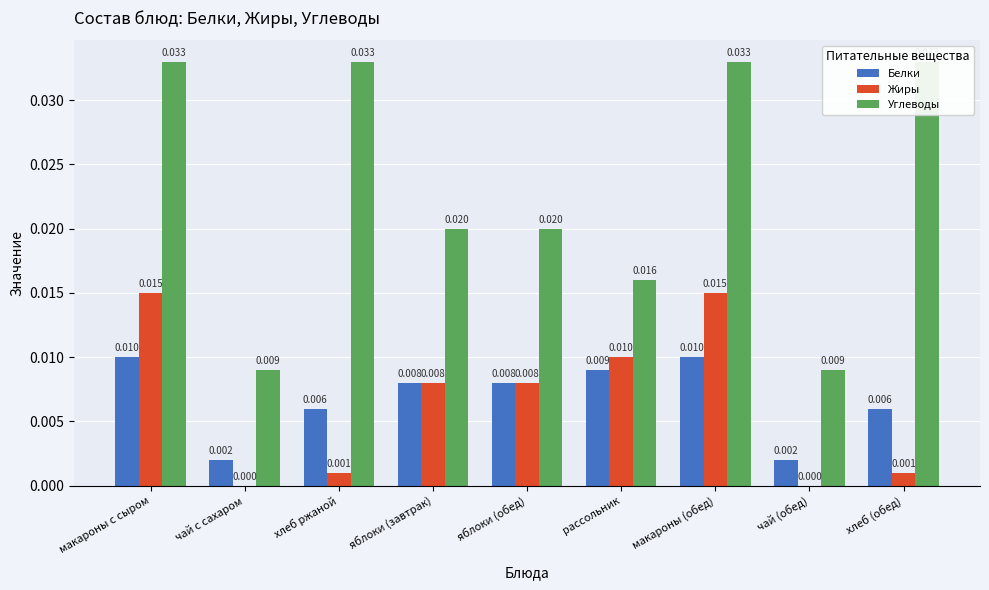

Is it true that Жиры equals 0.0 at чай с сахаром?

True